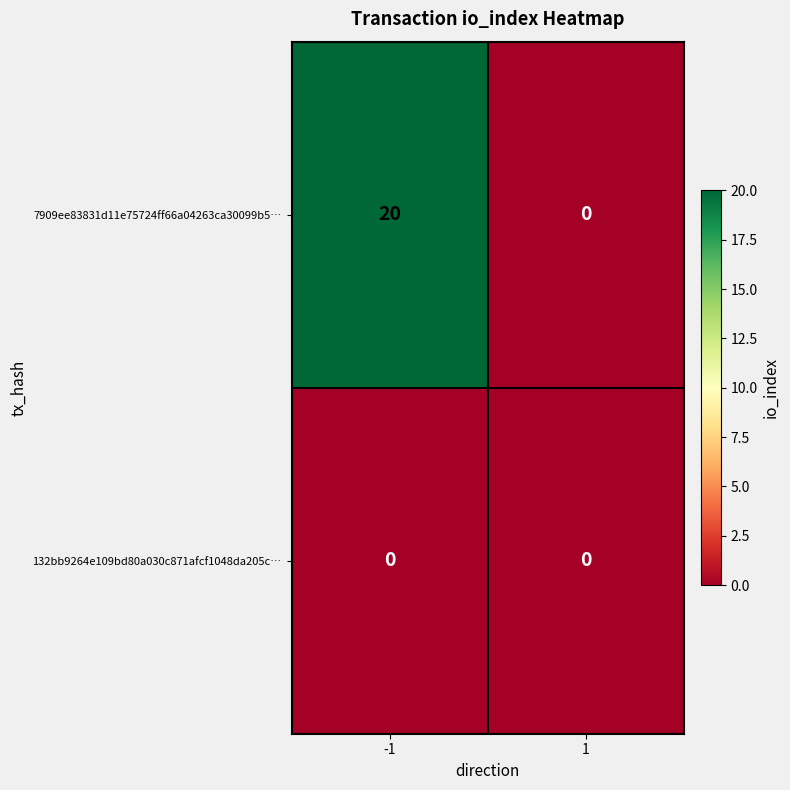

What is the spread (max minus min) of values at -1?

20